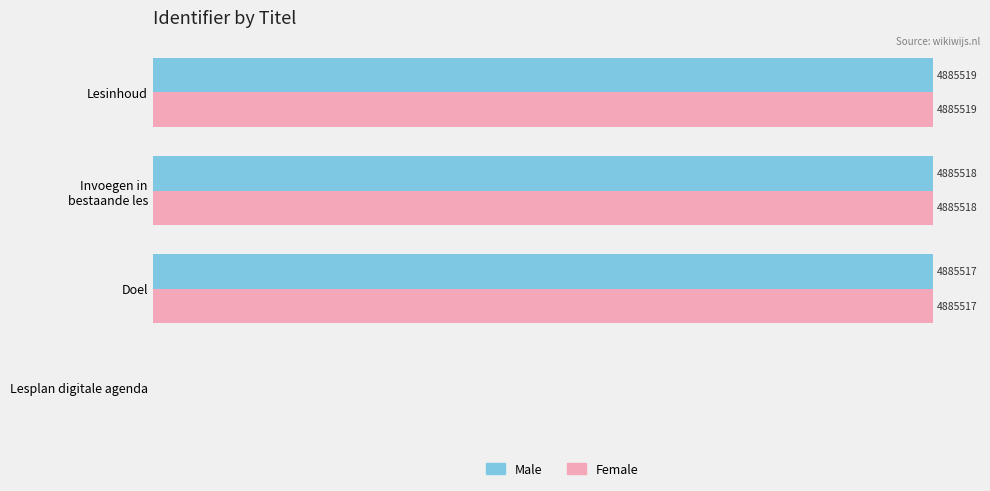

Reading left to right, what are all the values shown in this chart?

Male: 0	4885517	4885518	4885519
Female: 0	4885517	4885518	4885519